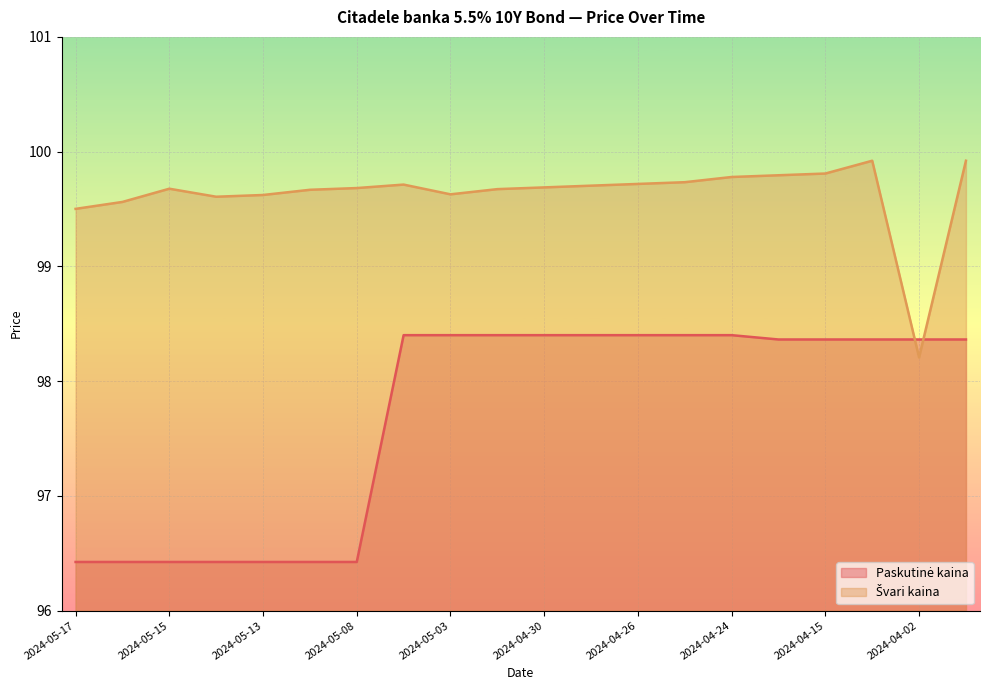

True or false: Švari kaina and Paskutinė kaina intersect in this chart.

True